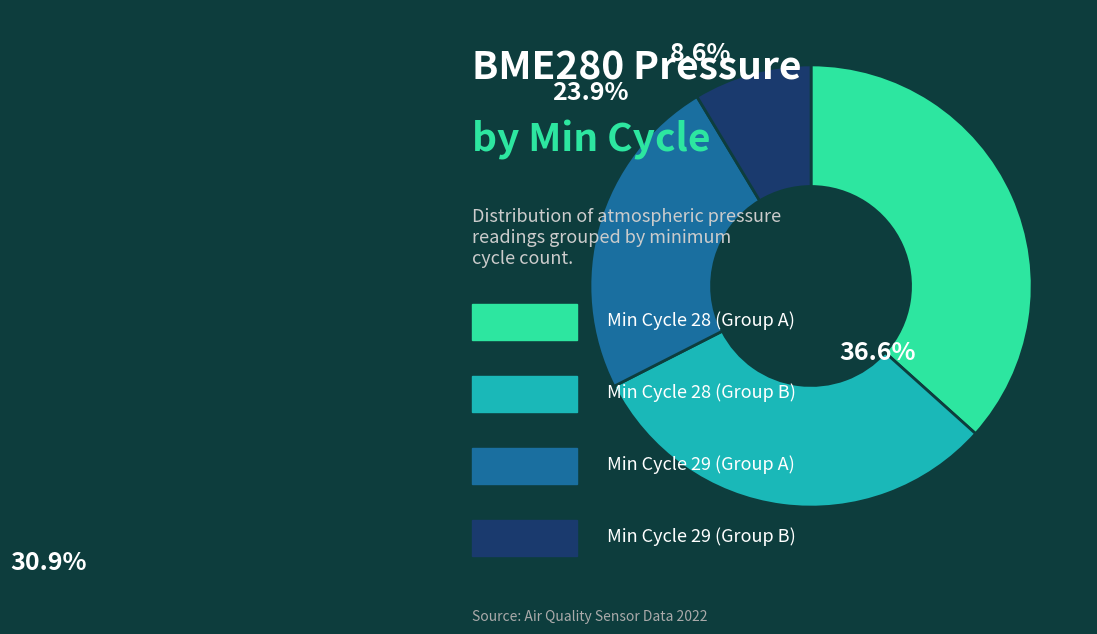

Is there a majority slice in this chart?

No